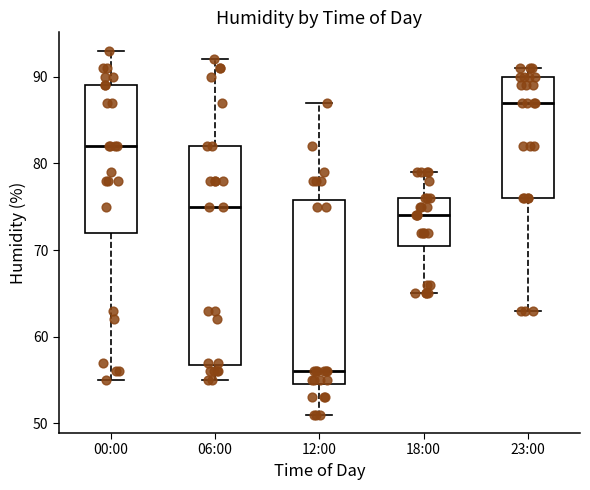

Which box has the highest median line?

23:00